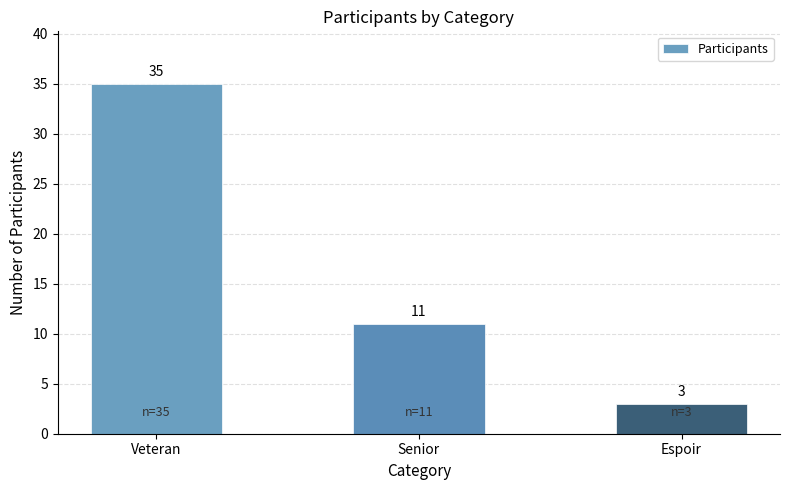

What is the smallest value displayed?

3